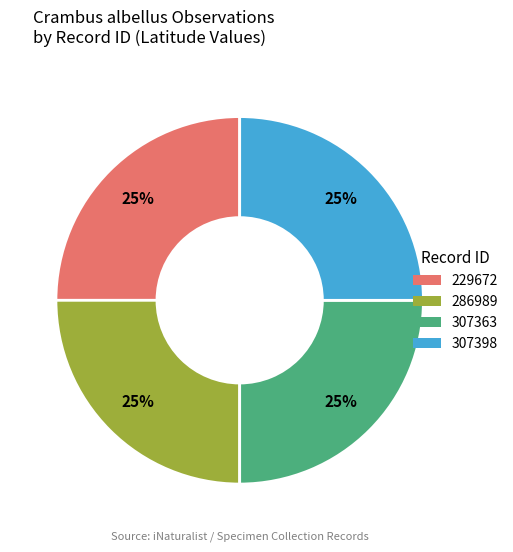

To the nearest percent, what portion does 307363 represent?

25%